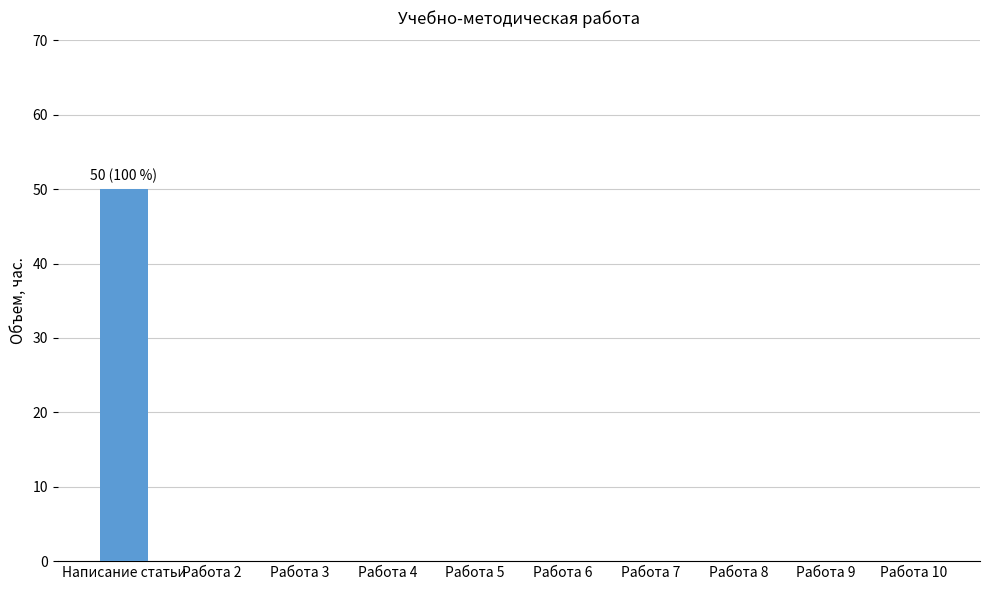

The chart shows a value of -33 at Работа 5. True or false?

False